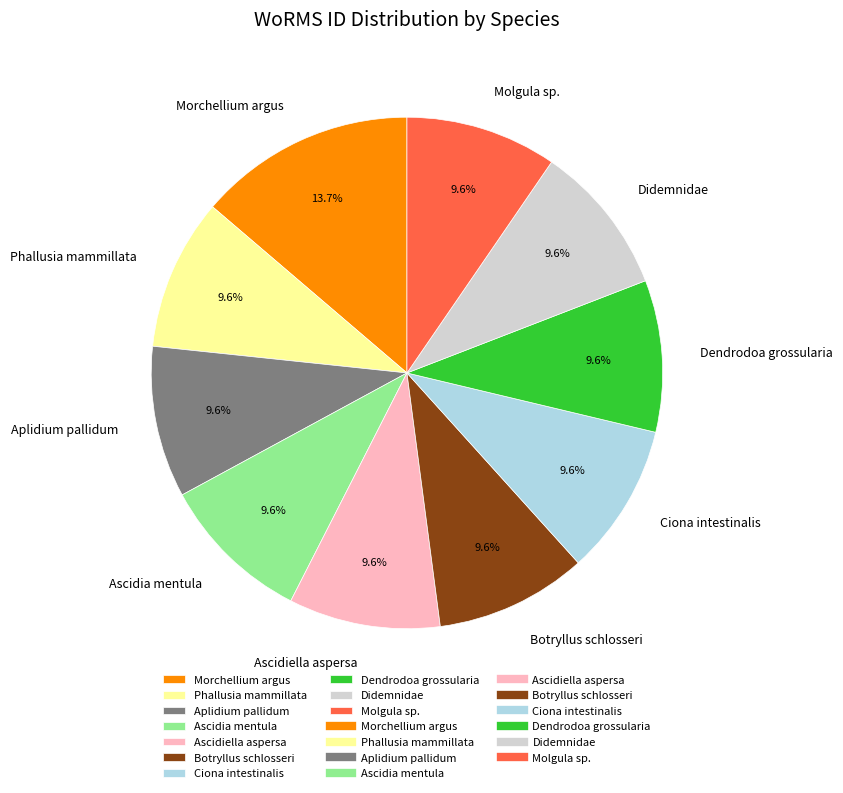

To the nearest percent, what percentage of the pie is Molgula sp.?

10%